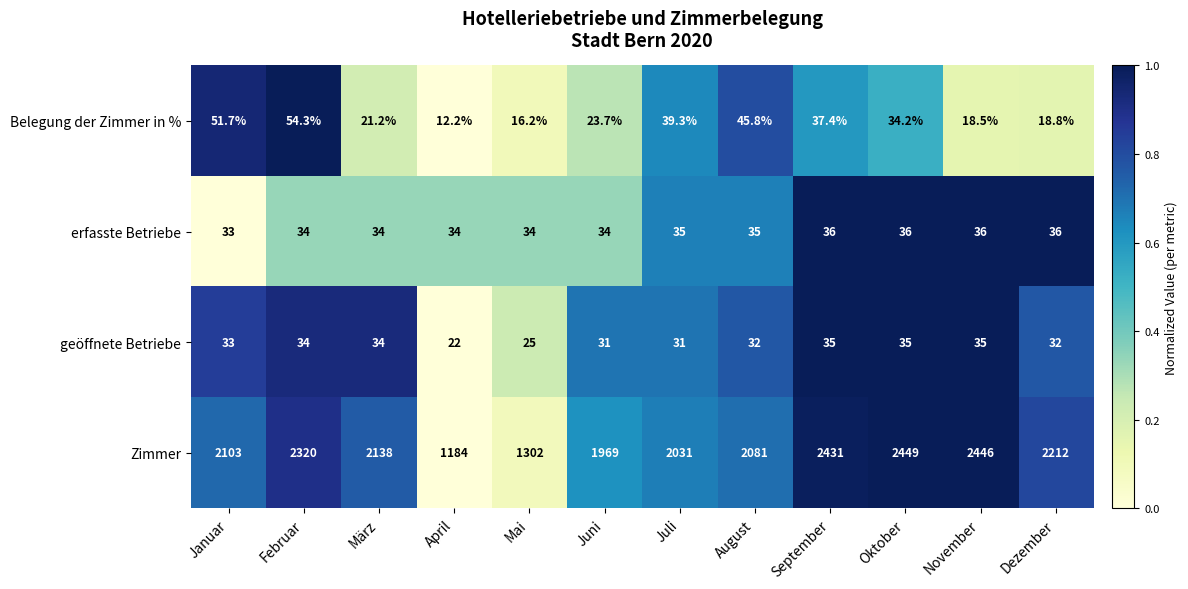

At which category is the sum across all series the highest?

Oktober